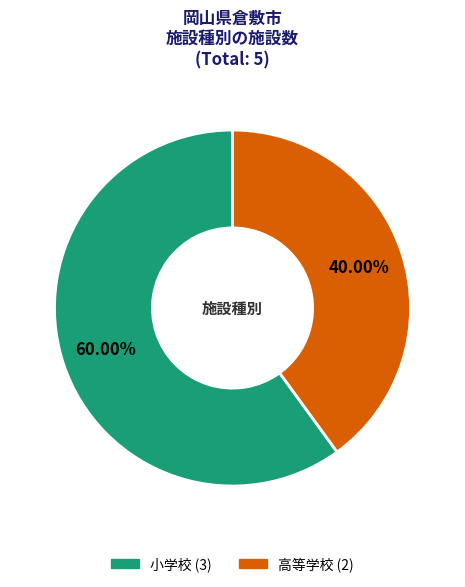

To the nearest percent, what percentage of the pie is 小学校?

60%